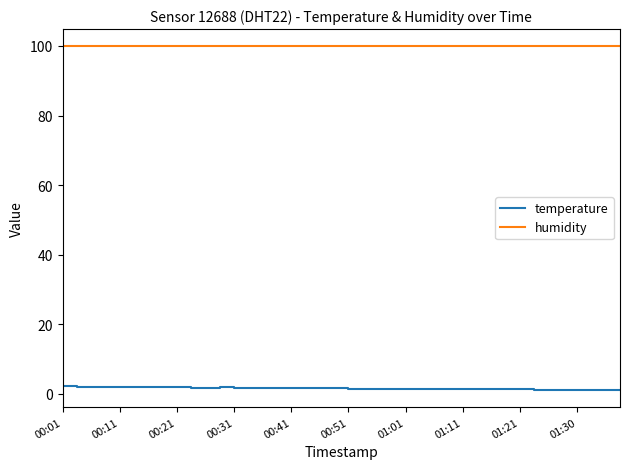

What is the lowest value of the humidity series?

99.9